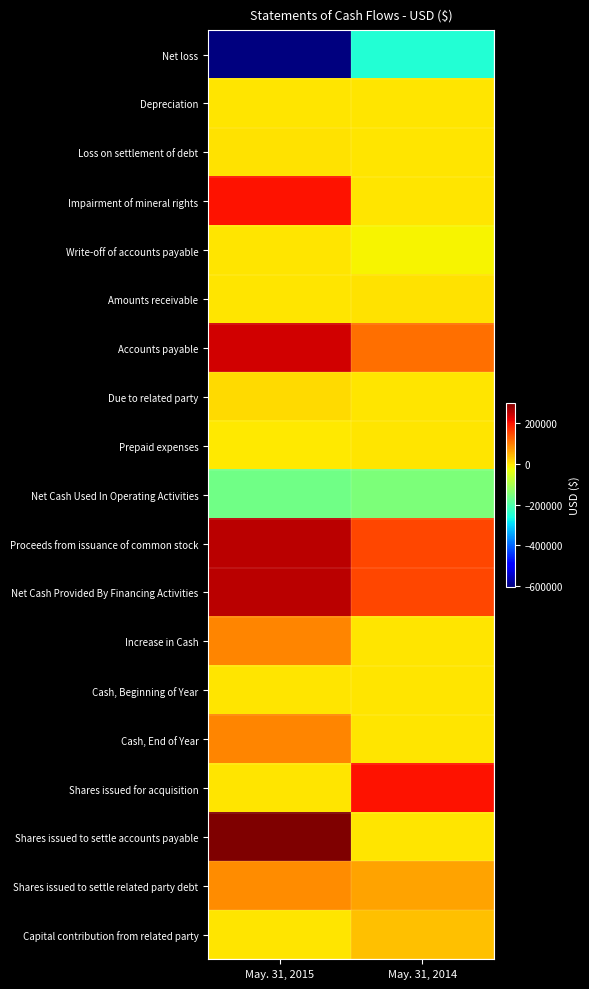

Reading right to left, what are all the values shown in this chart?

Net loss: May. 31, 2014=-248020	May. 31, 2015=-603193
Depreciation: May. 31, 2014=330	May. 31, 2015=0
Loss on settlement of debt: May. 31, 2014=0	May. 31, 2015=3601
Impairment of mineral rights: May. 31, 2014=0	May. 31, 2015=201250
Write-off of accounts payable: May. 31, 2014=-14549	May. 31, 2015=0
Amounts receivable: May. 31, 2014=908	May. 31, 2015=-1933
Accounts payable: May. 31, 2014=113514	May. 31, 2015=233990
Due to related party: May. 31, 2014=-2111	May. 31, 2015=8241
Prepaid expenses: May. 31, 2014=0	May. 31, 2015=-5000
Net Cash Used In Operating Activities: May. 31, 2014=-149928	May. 31, 2015=-163044
Proceeds from issuance of common stock: May. 31, 2014=150000	May. 31, 2015=252843
Net Cash Provided By Financing Activities: May. 31, 2014=150000	May. 31, 2015=252843
Increase in Cash: May. 31, 2014=72	May. 31, 2015=89799
Cash, Beginning of Year: May. 31, 2014=63	May. 31, 2015=135
Cash, End of Year: May. 31, 2014=135	May. 31, 2015=89934
Shares issued for acquisition: May. 31, 2014=201250	May. 31, 2015=0
Shares issued to settle accounts payable: May. 31, 2014=0	May. 31, 2015=301000
Shares issued to settle related party debt: May. 31, 2014=64000	May. 31, 2015=85000
Capital contribution from related party: May. 31, 2014=36000	May. 31, 2015=0